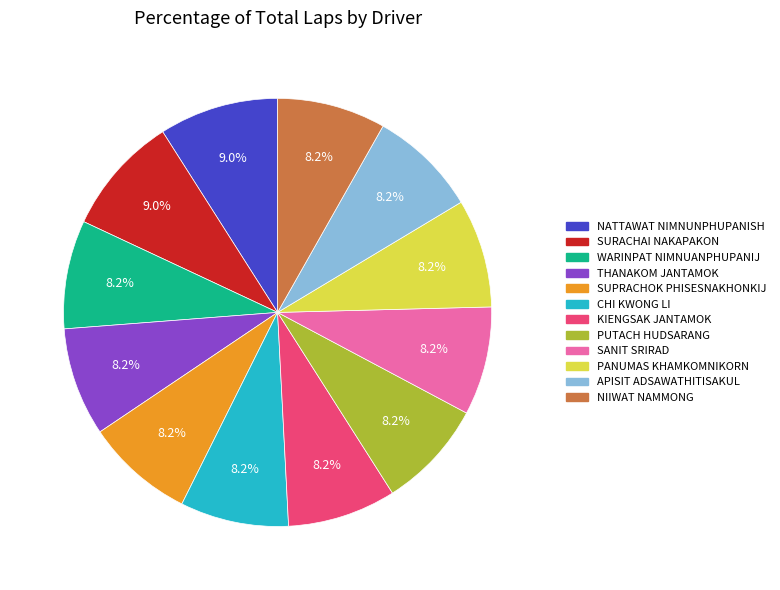

How many segments does this pie chart have?

12